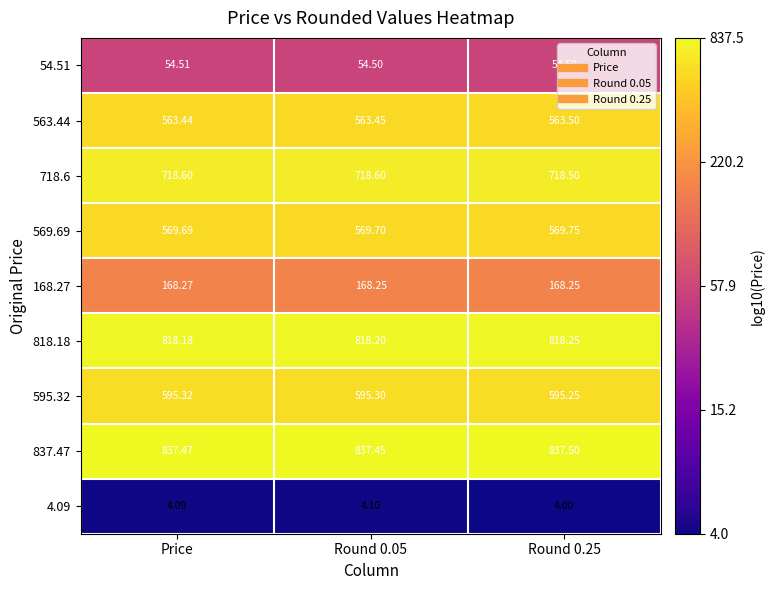

At which category is the sum across all series the highest?

Price